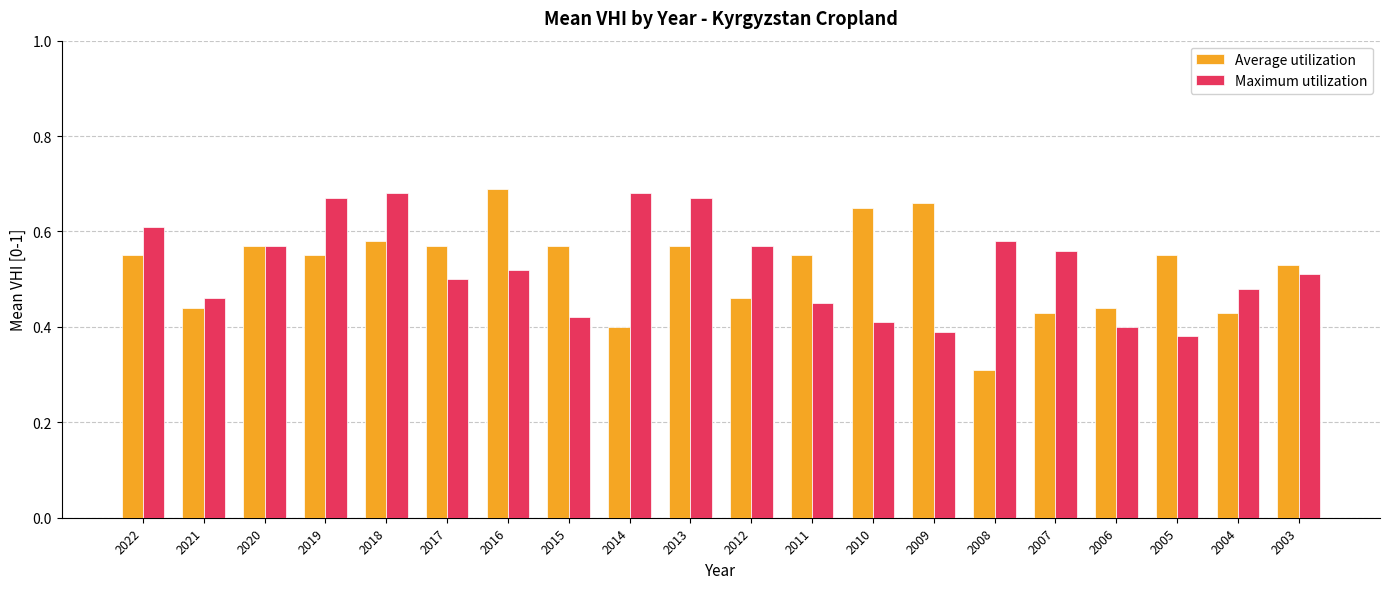

What is the sum of the Maximum utilization values at 2012 and 2011?

1.0